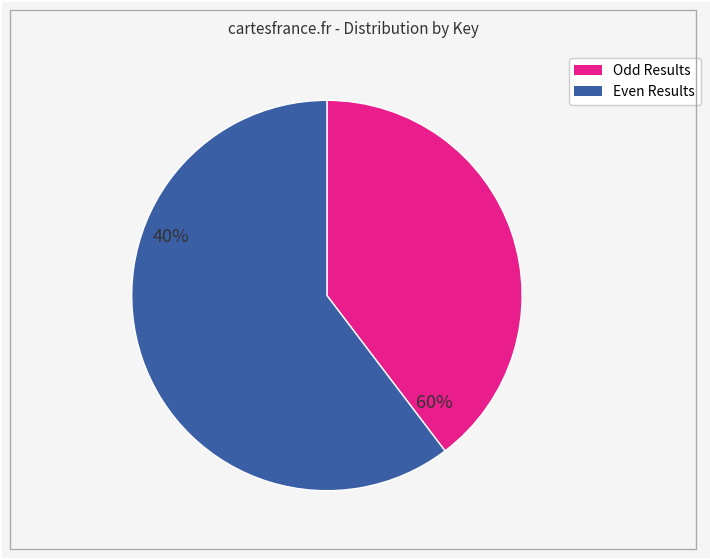

Count the number of slices in the pie.

2